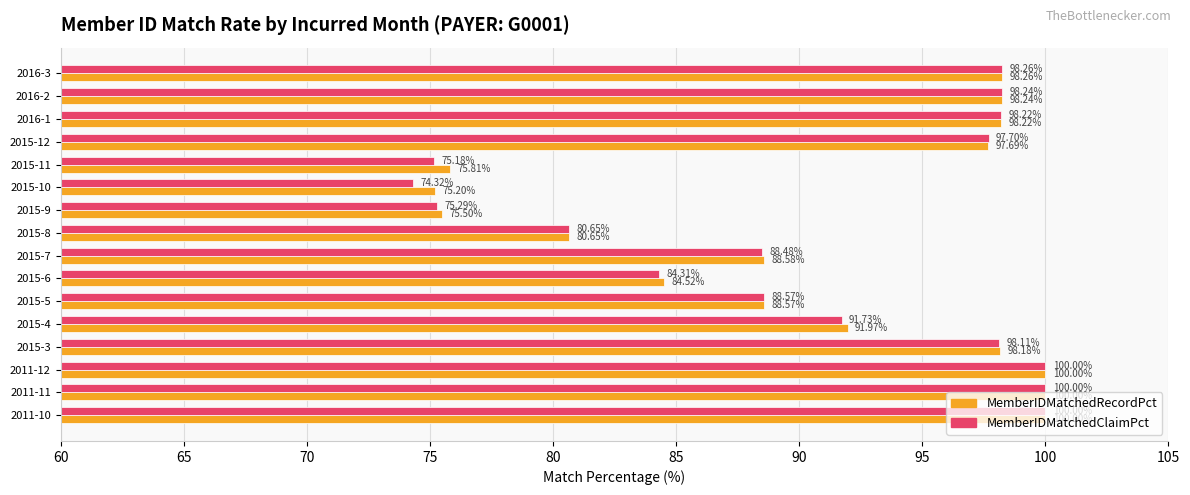

Rank the series at 2015-9 from highest to lowest value.

MemberIDMatchedRecordPct, MemberIDMatchedClaimPct